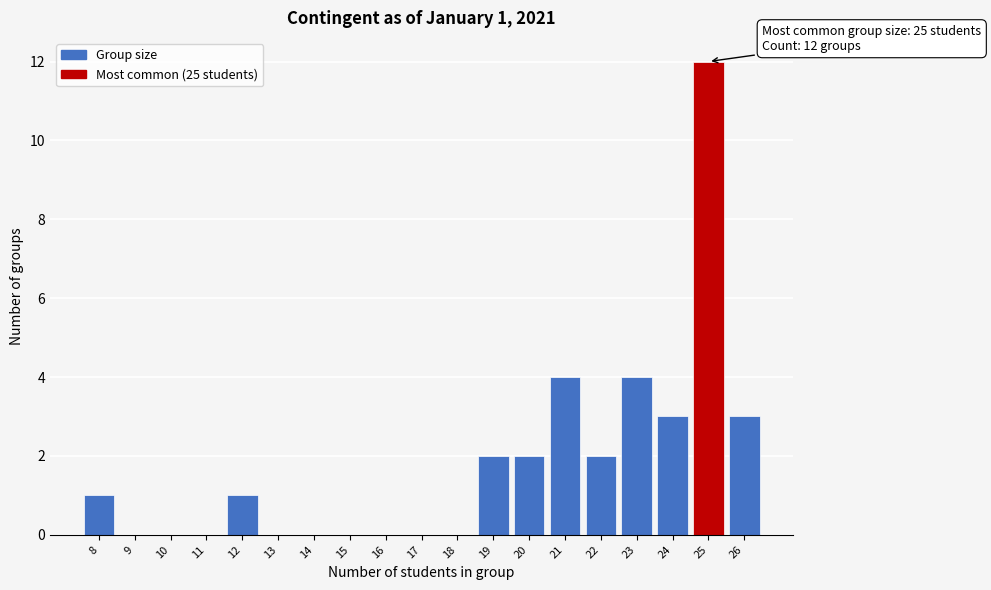

Over which range of the x-axis is the bar tallest?

24.5 to 25.5